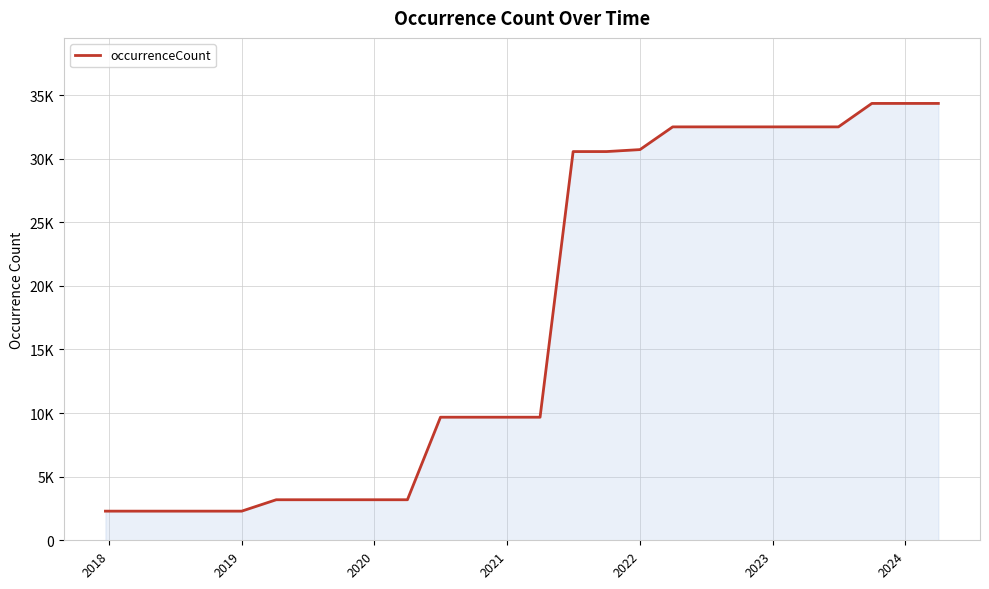

Is this an area chart (filled region under the line)?

Yes